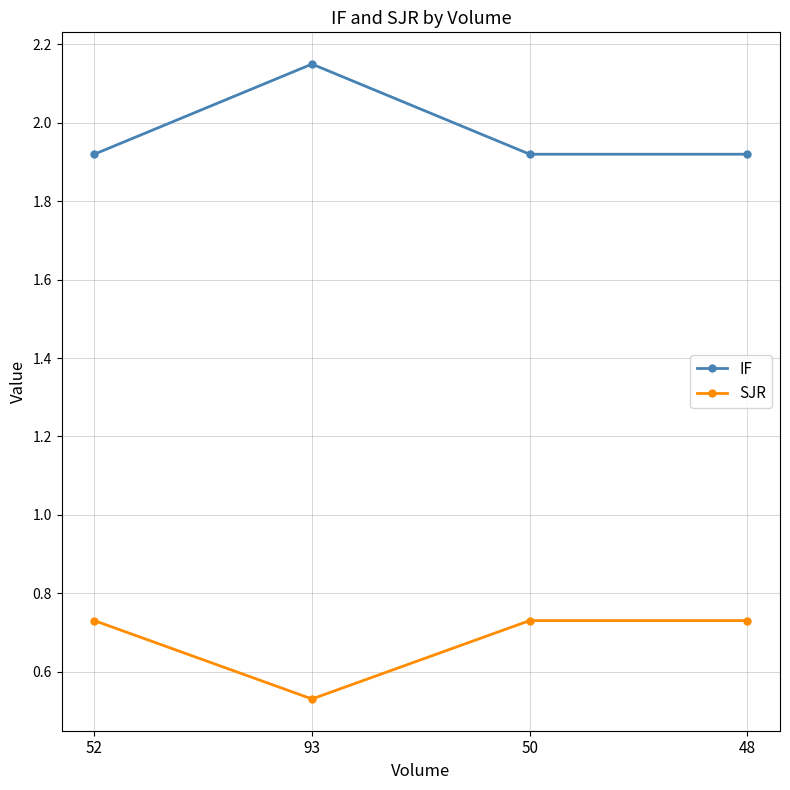

True or false: SJR has more than 1 interior local peaks.

False